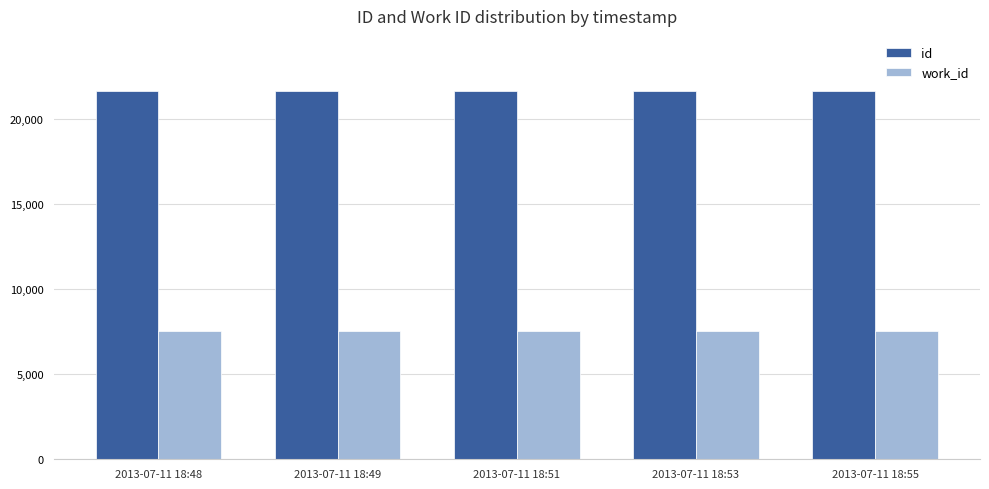

The id series shows 30071 at 2013-07-11 18:51. True or false?

False